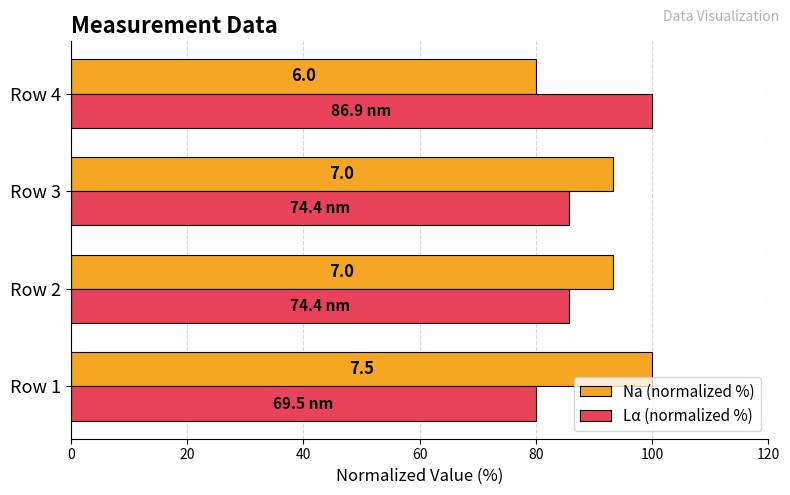

What is the value of the Lα (normalized %) bar at the 2nd from the left?

85.7